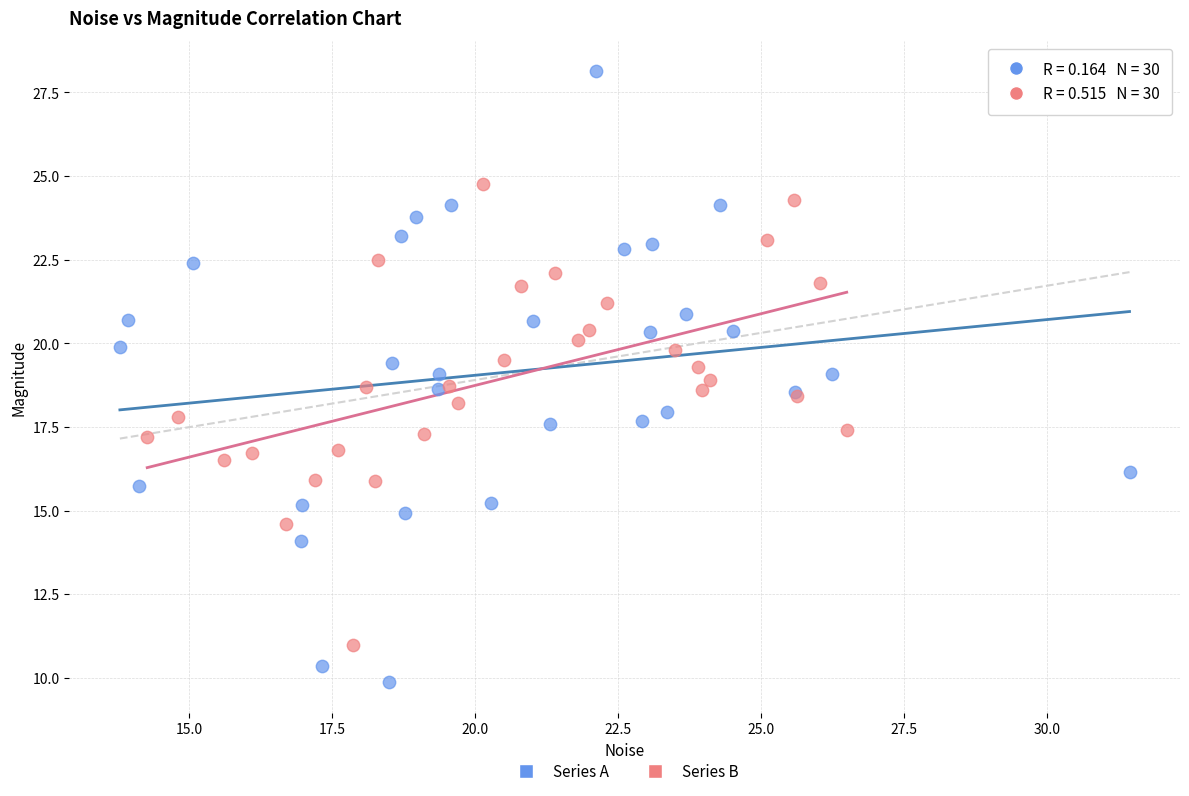

Which series has the largest Y range (max minus min)?

Series A